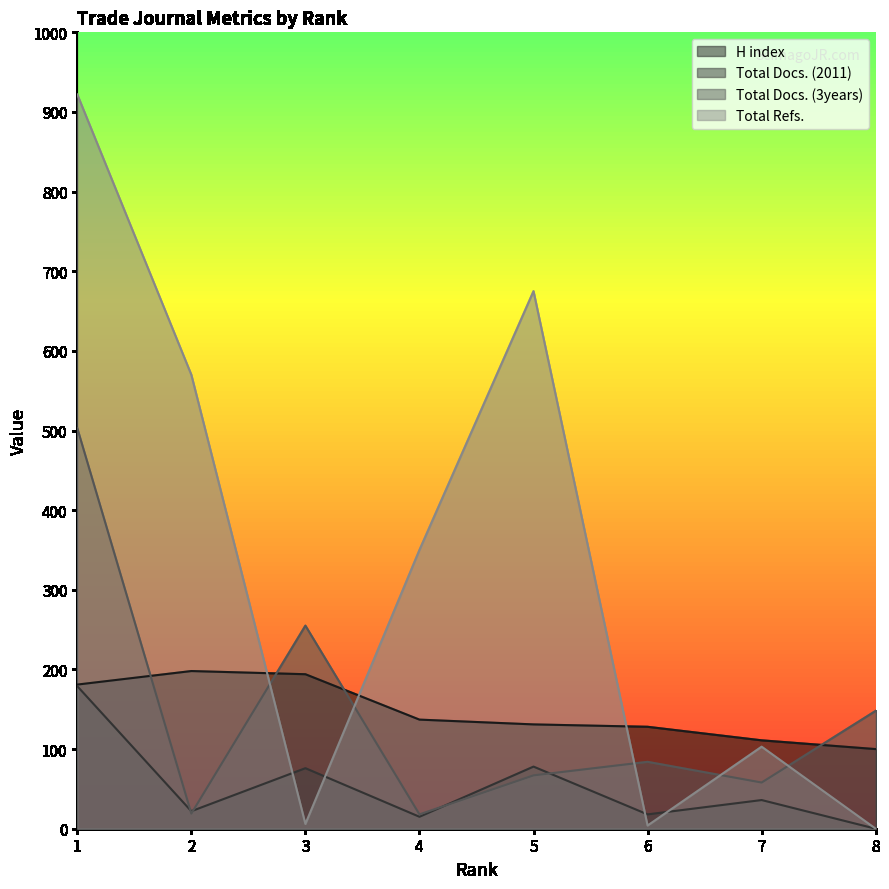

Between 5 and 6, which series saw the biggest shift?

Total Refs.